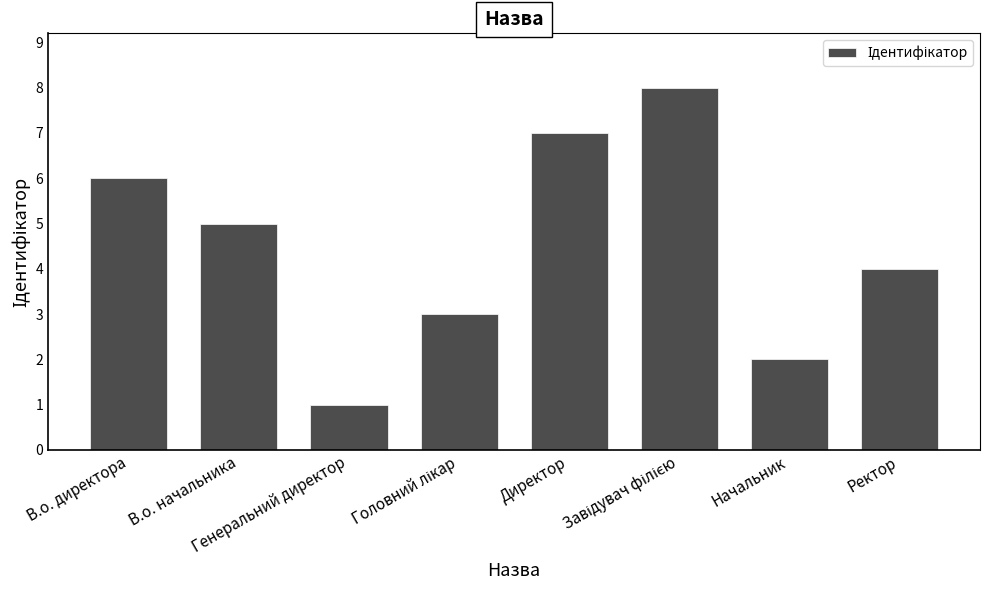

What is the difference between the maximum and minimum values?

7